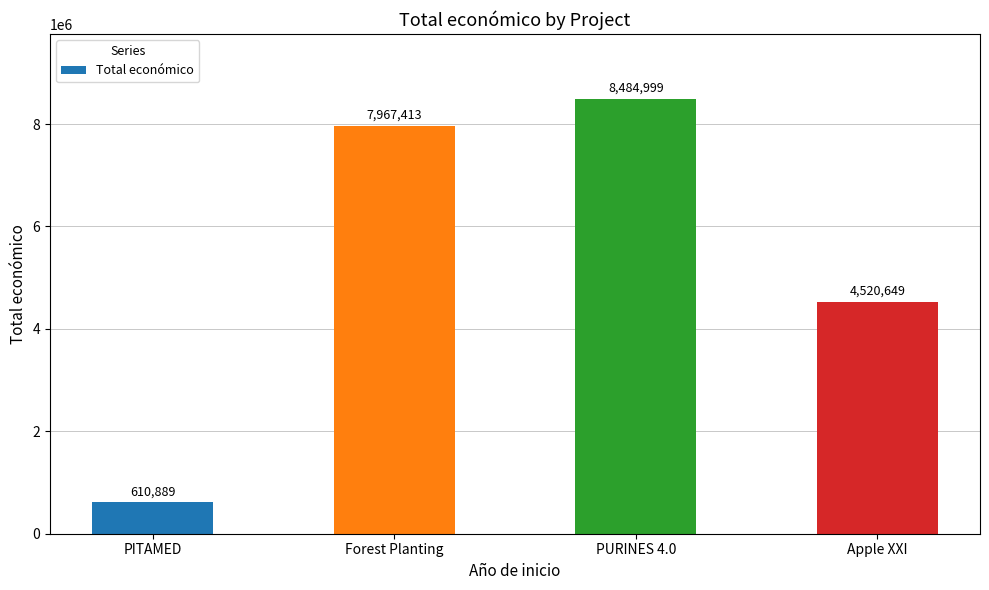

What value does the data have at Apple XXI?

4520649